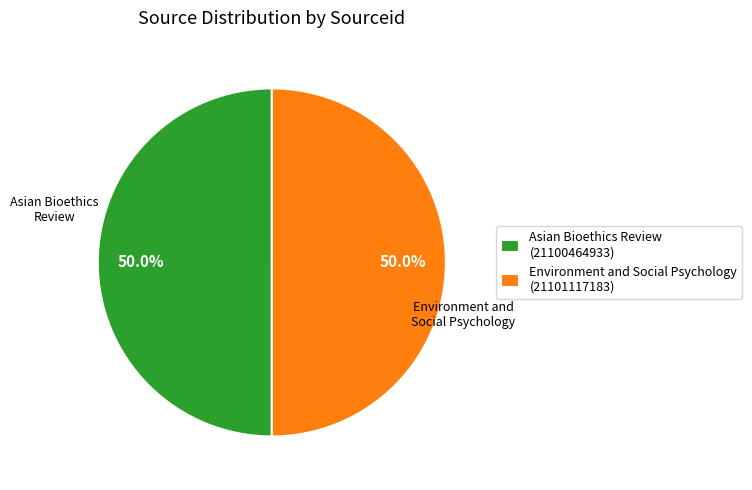

How many segments does this pie chart have?

2